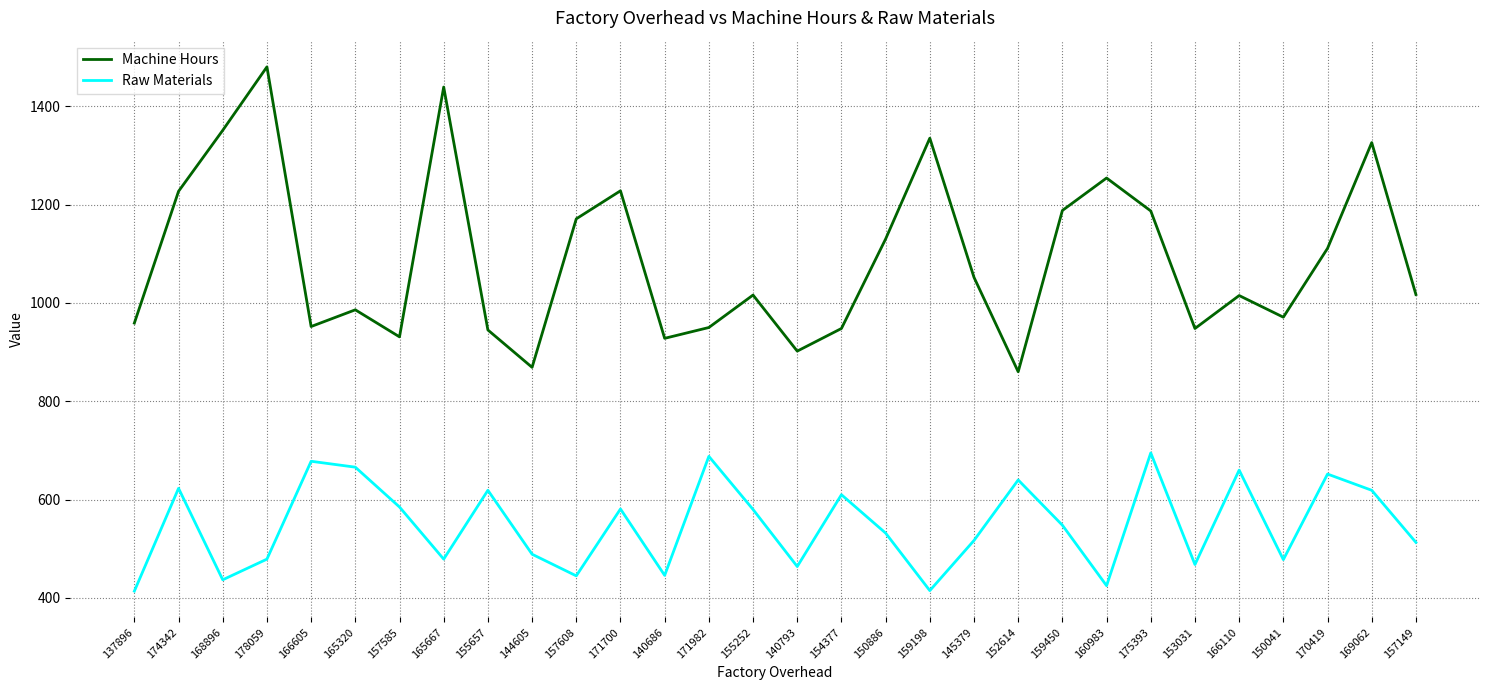

What is the difference between the highest and lowest values at 145379?

535